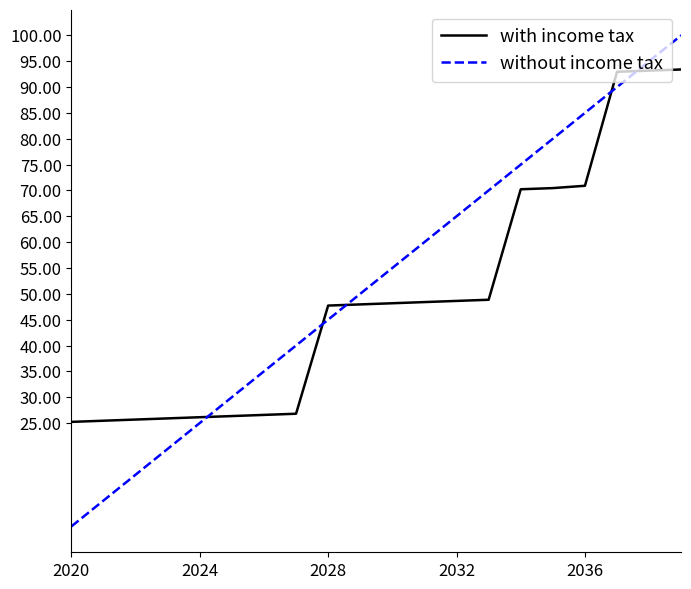

After their last crossing, which series has the higher values: without income tax or with income tax?

without income tax